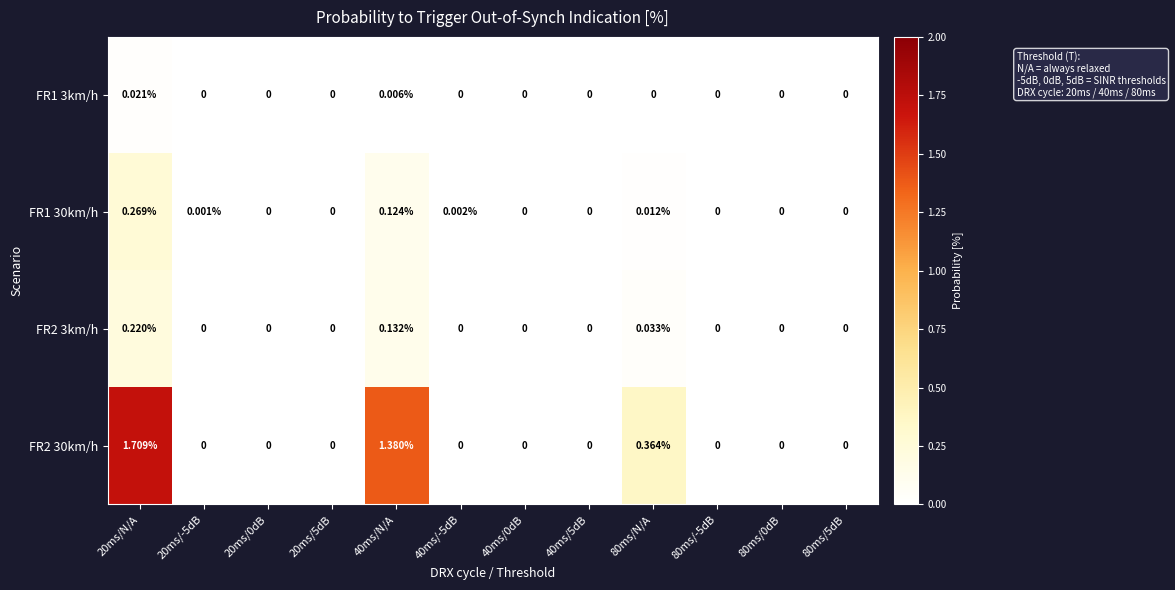

Is the value of FR2 30km/h at 20ms/-5dB greater than the value of FR2 3km/h at 20ms/N/A?

No